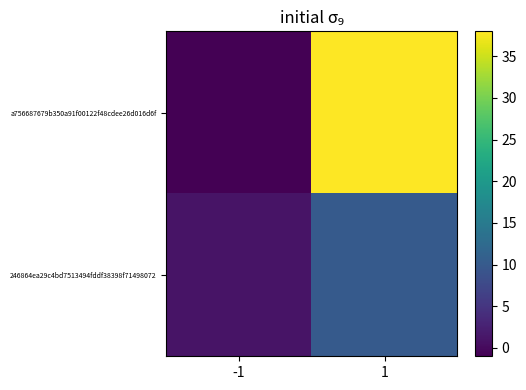

Which series has the widest spread of values?

a756687679b350a91f00122f48cdee26d016d6f